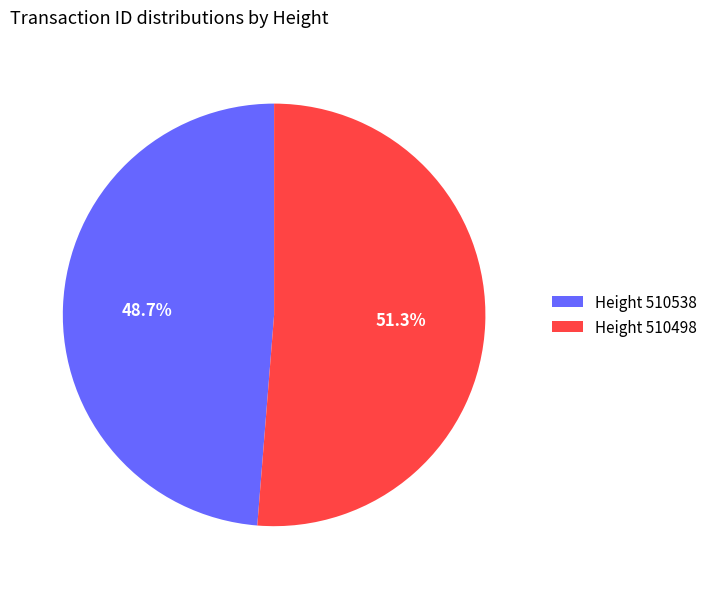

What is the largest slice in the pie chart?

Height 510498